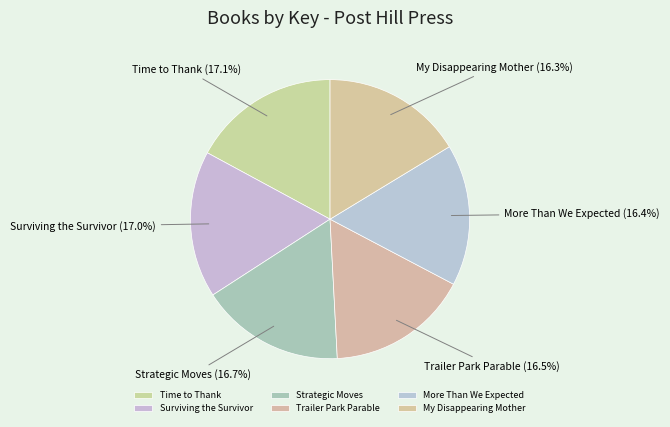

Is the sum of Trailer Park Parable and My Disappearing Mother greater than half?

No